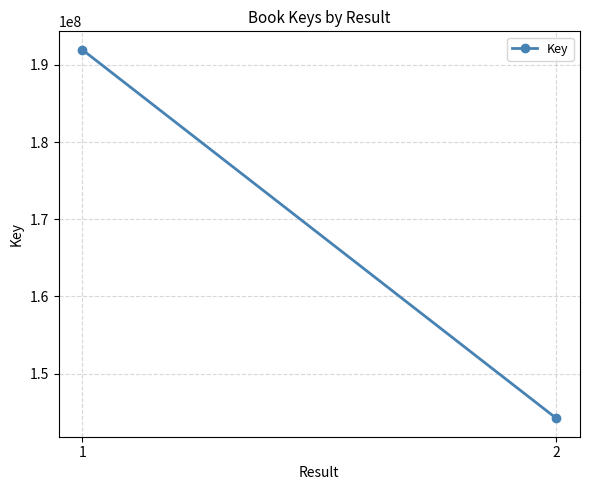

True or false: the data shows 274879606 at 1.

False